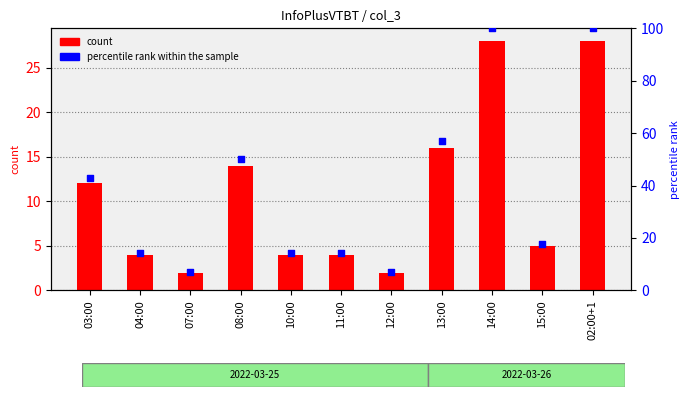

At how many categories does at least one series exceed 34?

5